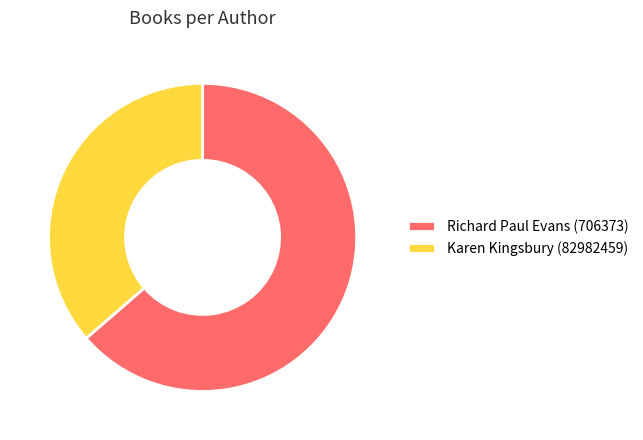

Which category has the biggest portion of the pie?

Richard Paul Evans (706373)